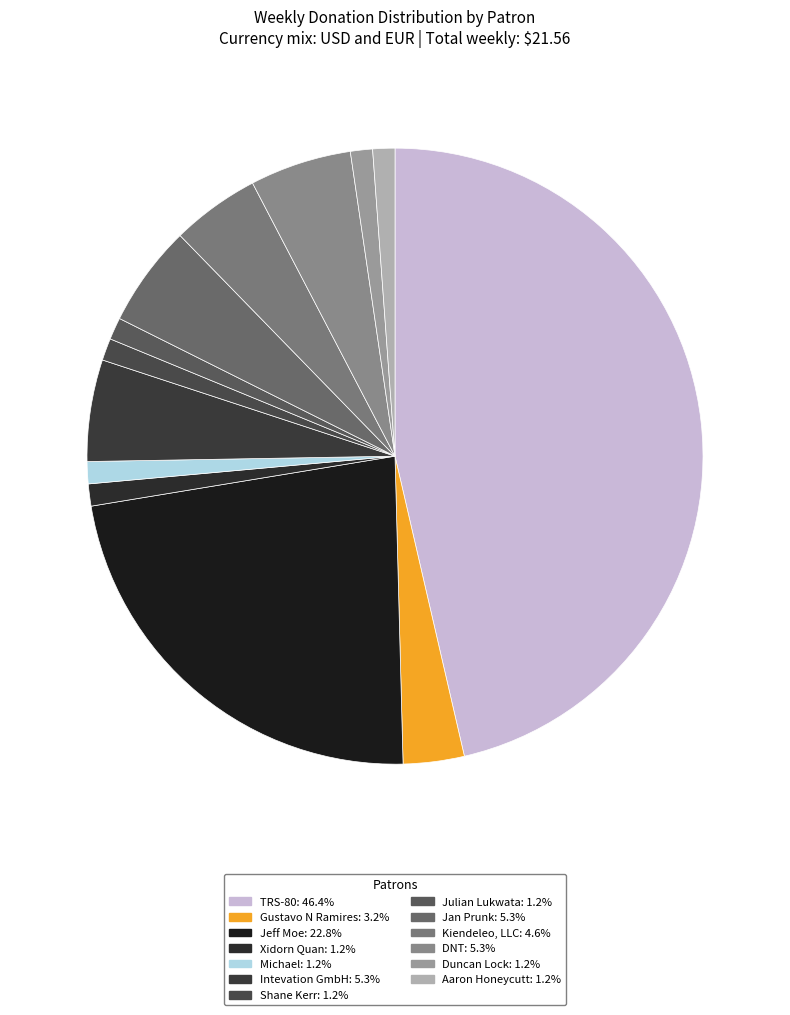

How many slices are in this pie chart?

13